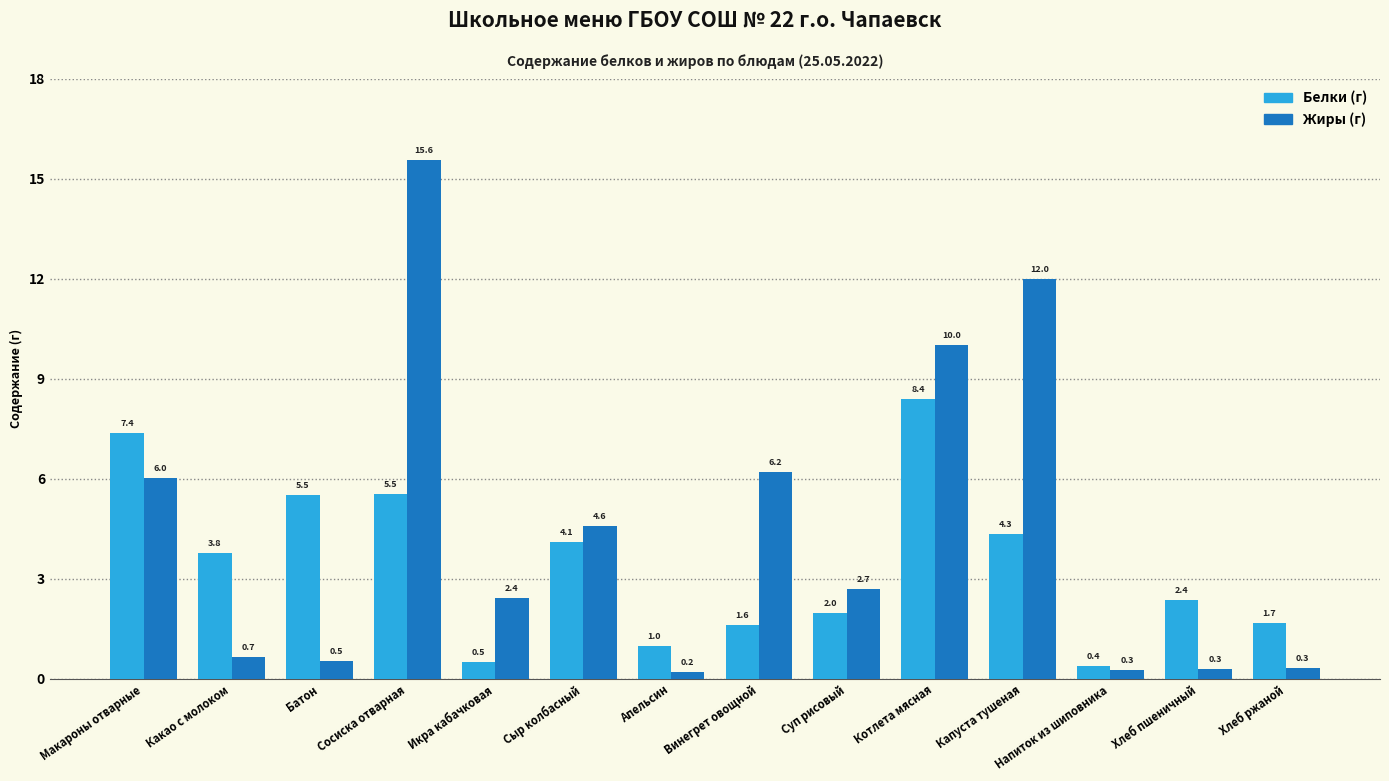

Count the number of data series in this chart.

2